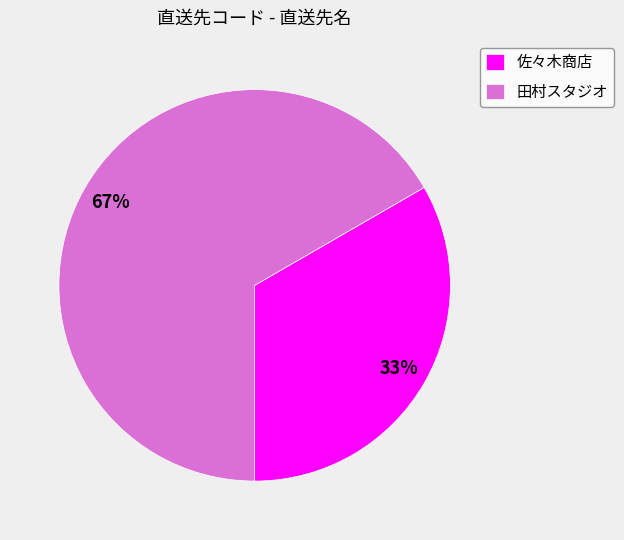

The 田村スタジオ slice represents 67% of the pie. True or false?

True